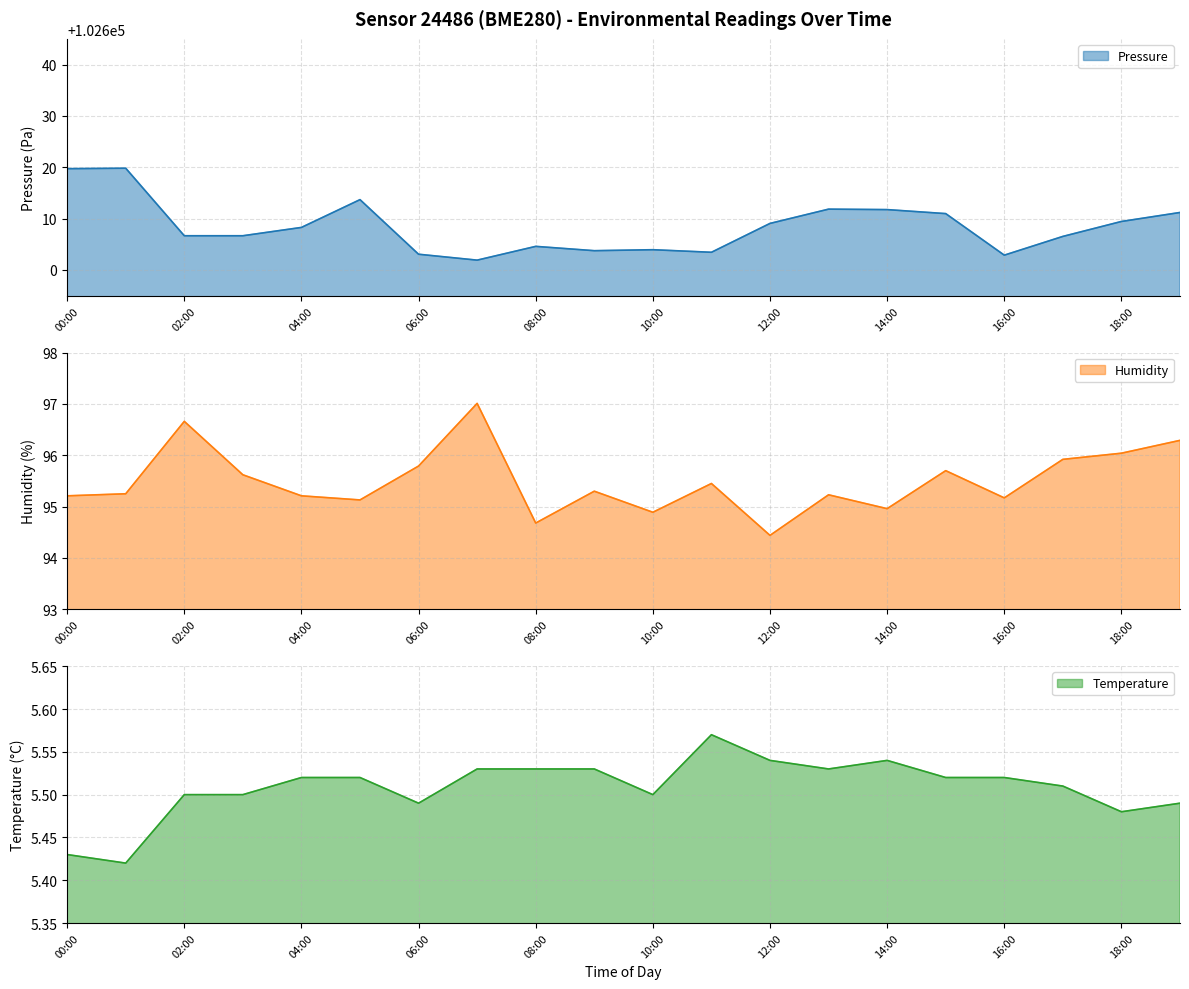

True or false: temperature has a value of 9.7 at 17:00.

False